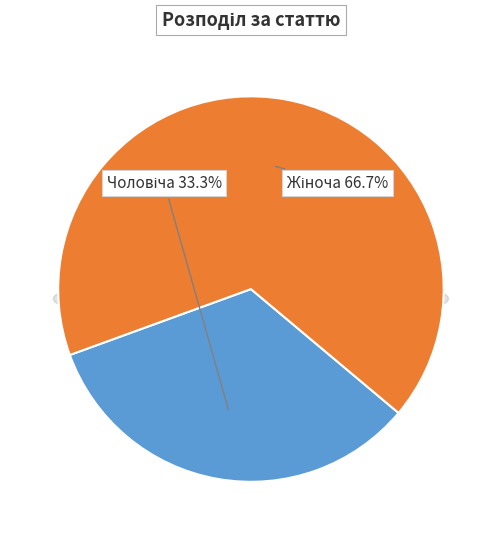

To the nearest percent, what percentage of the pie is Жіноча?

67%